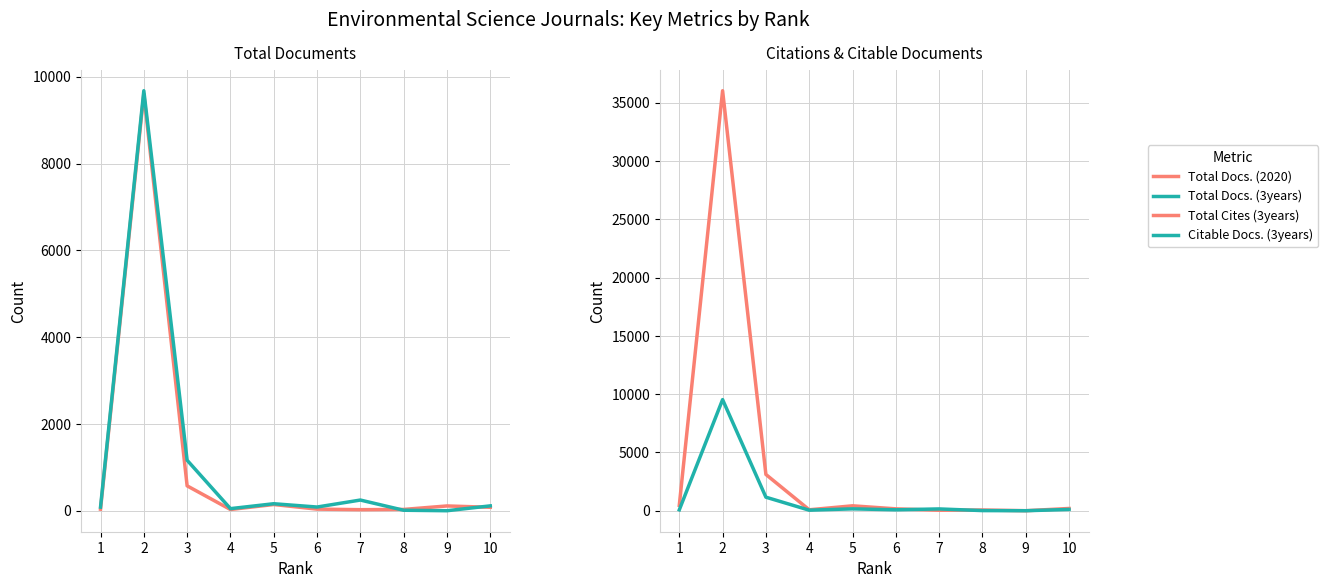

Where is the first local maximum for Citable Docs. (3years)?

2